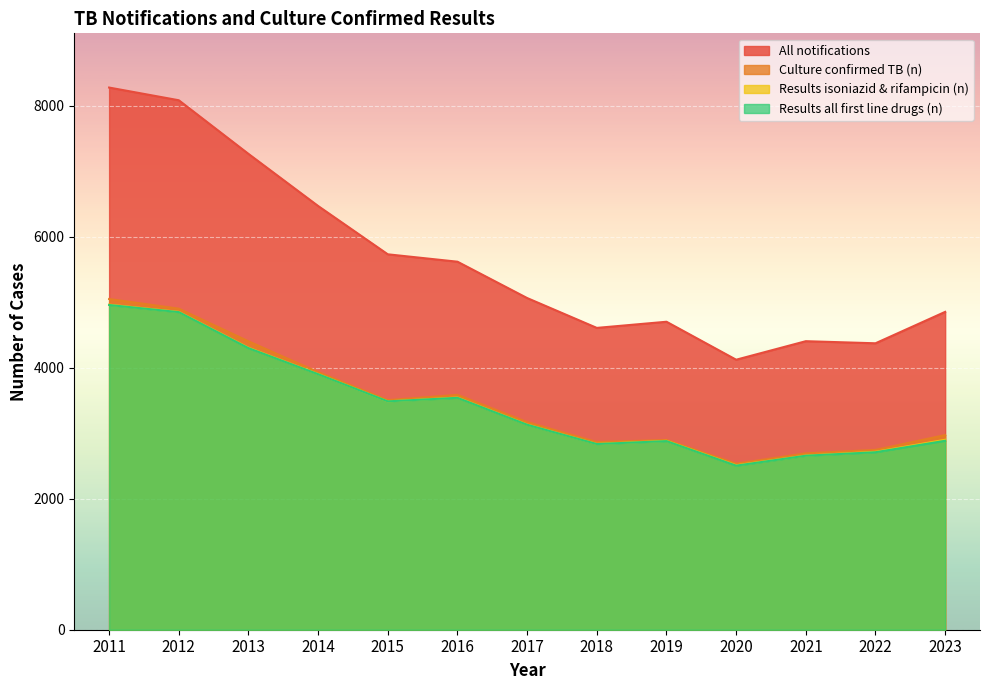

What is the value of the Results isoniazid & rifampicin (n) point at the 4th from the left?

3906